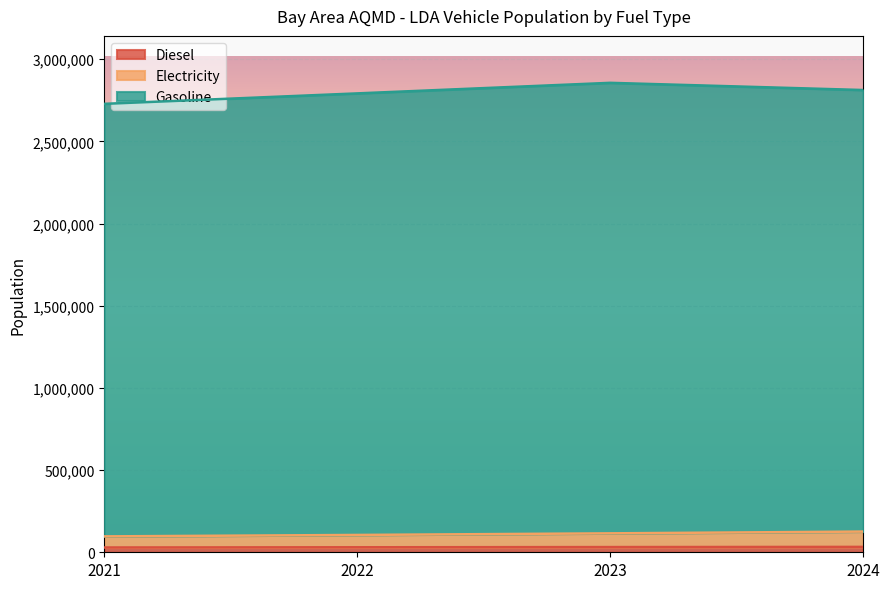

How many distinct data groups are displayed?

3